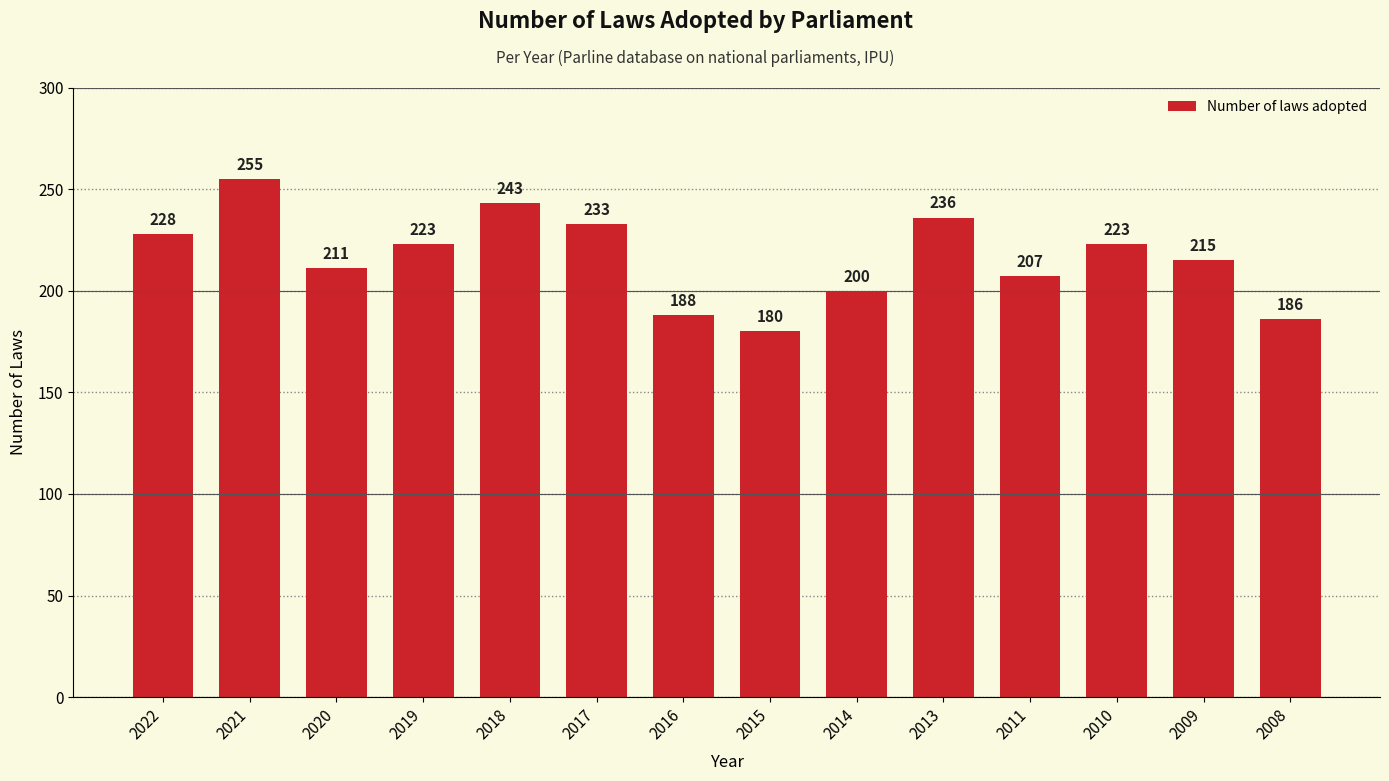

What is the change in value from 2014 to 2010?

+23